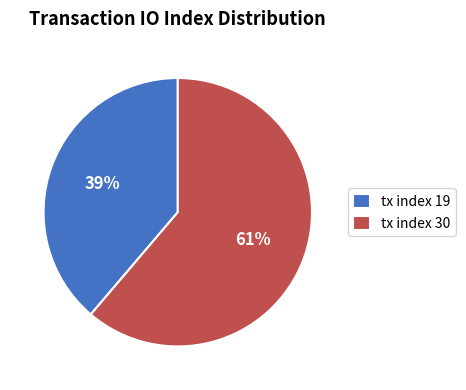

To the nearest percent, what is the combined percentage of tx index 30 and tx index 19?

100%